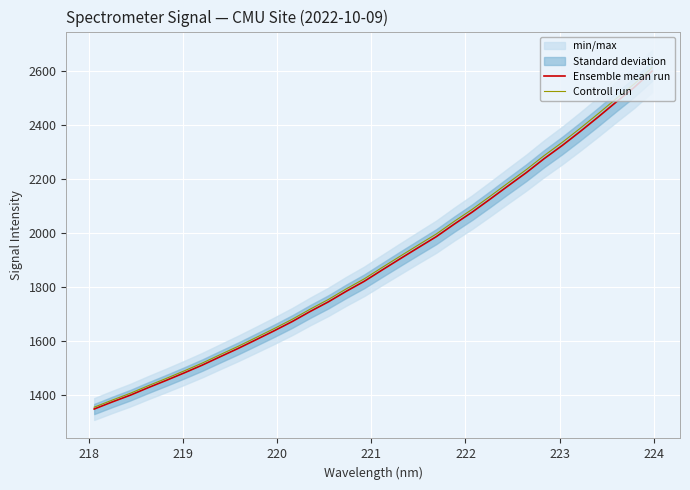

What is the minimum value for Controll run?

1355.4